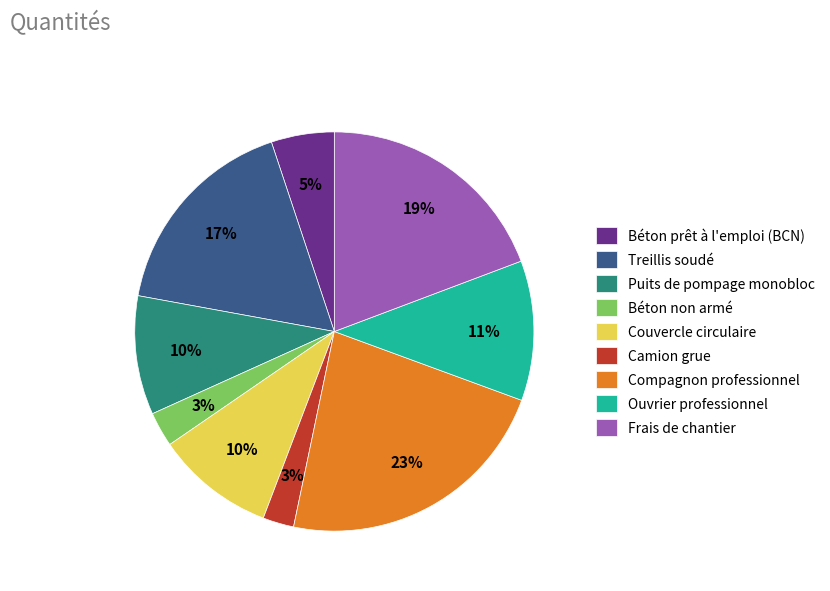

What is the largest slice in the pie chart?

Compagnon professionnel